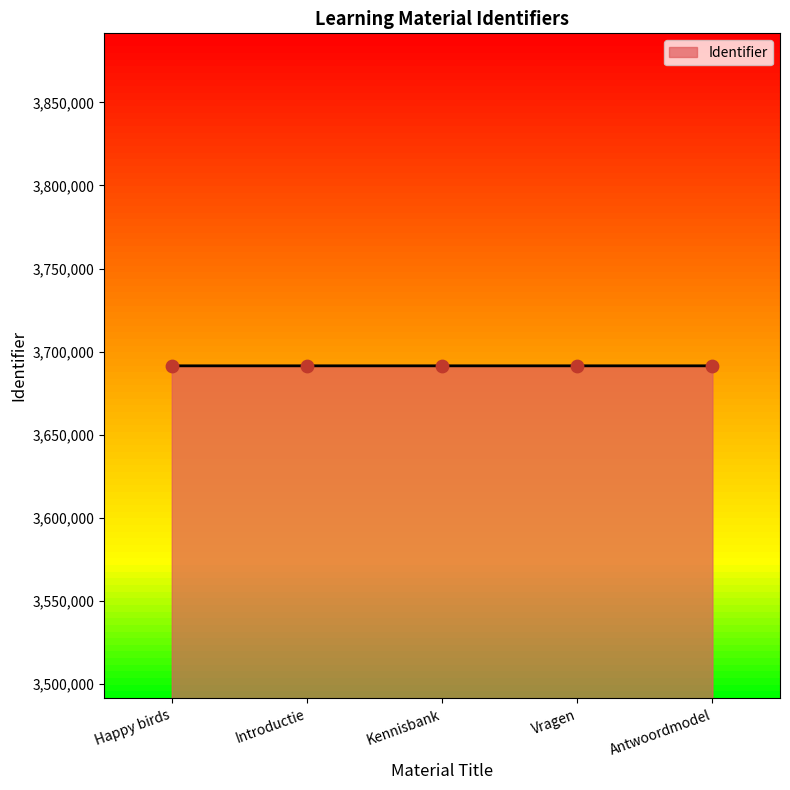

Approximately how many times larger is the value at Vragen compared to Antwoordmodel?

1.0